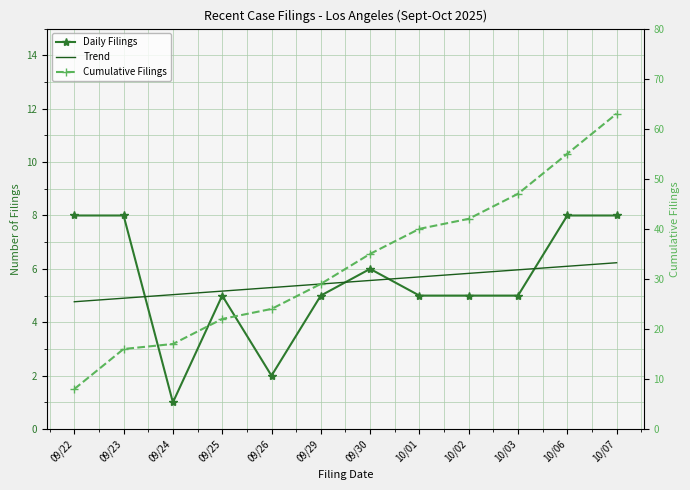

At which category is the sum across all series the highest?

10/07